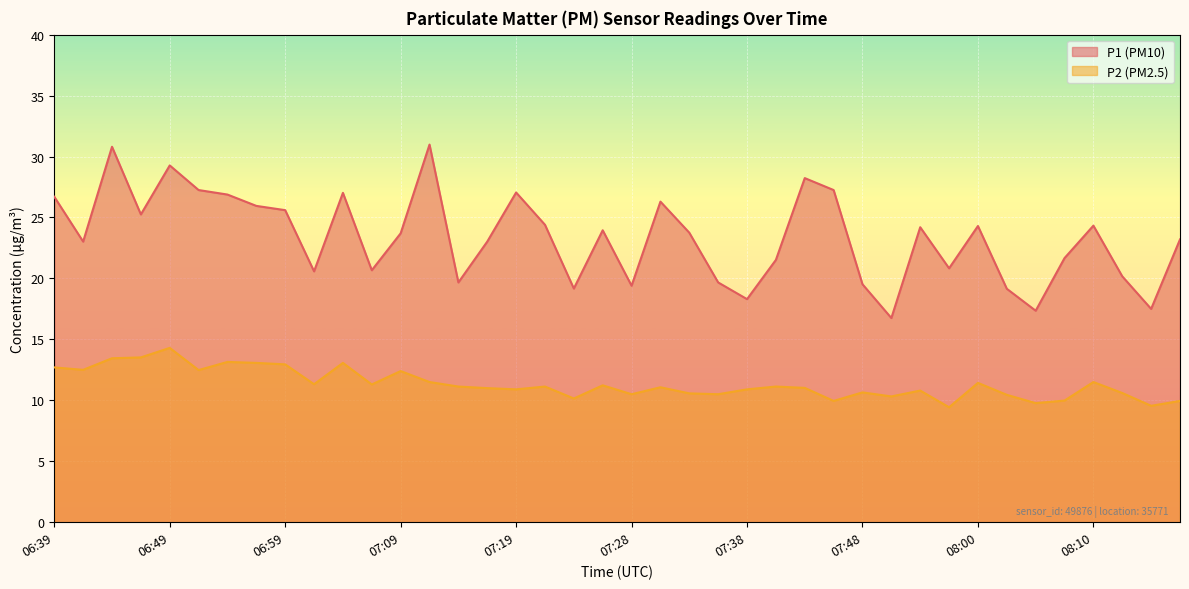

How many lines are shown in the chart?

2